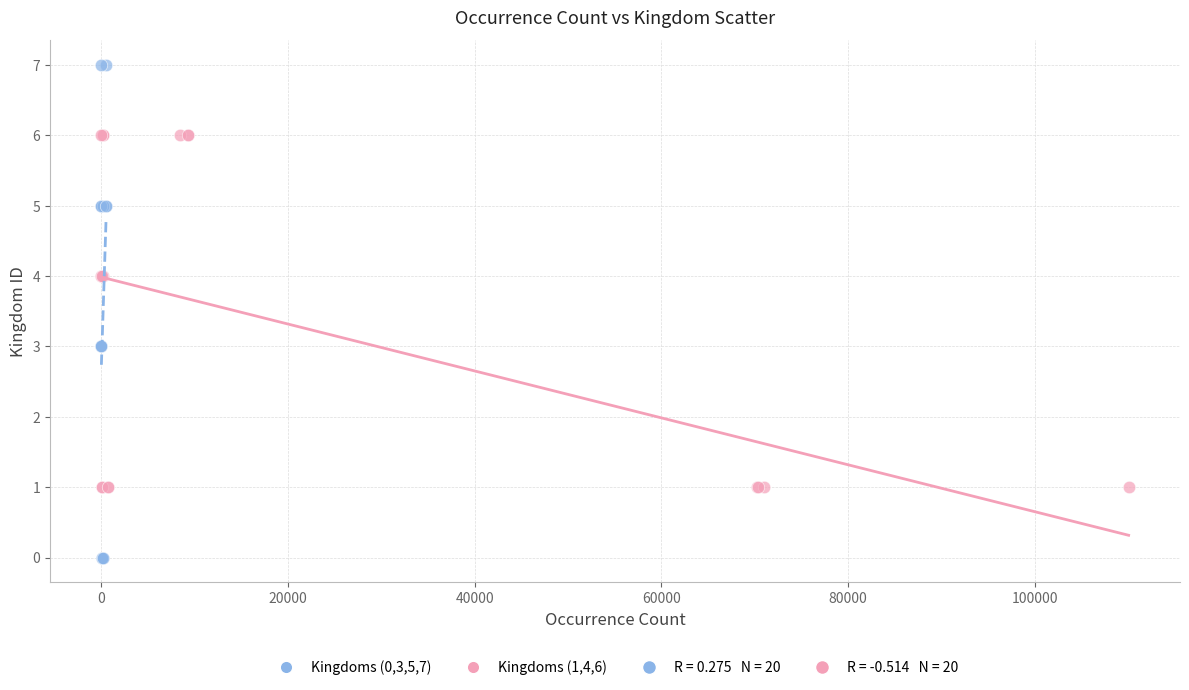

Which series reaches the maximum Y coordinate?

Kingdoms (0,3,5,7)